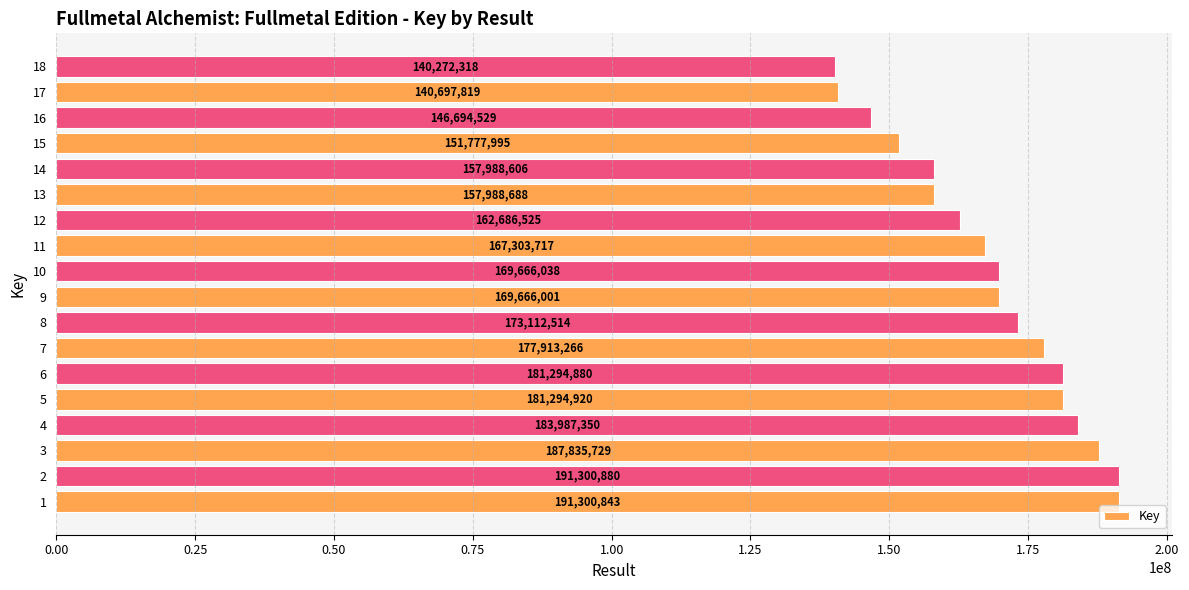

Which has a higher value, 10 or 18?

10